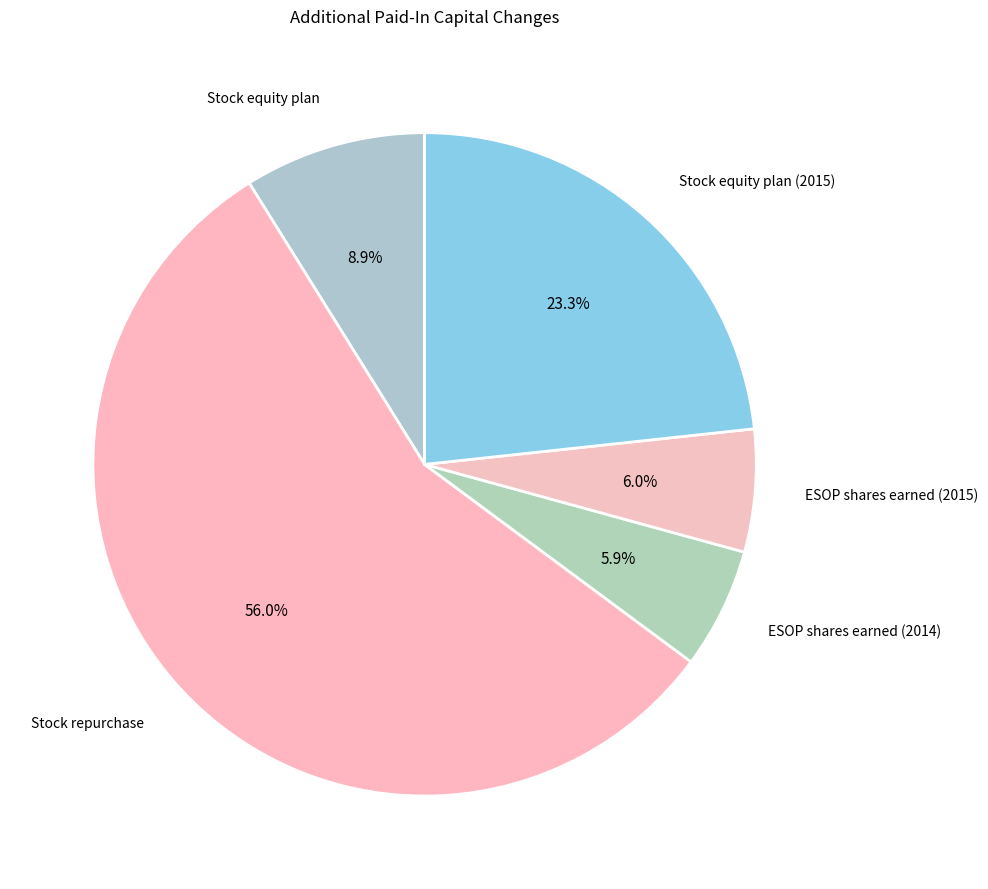

How many slices are in this pie chart?

5